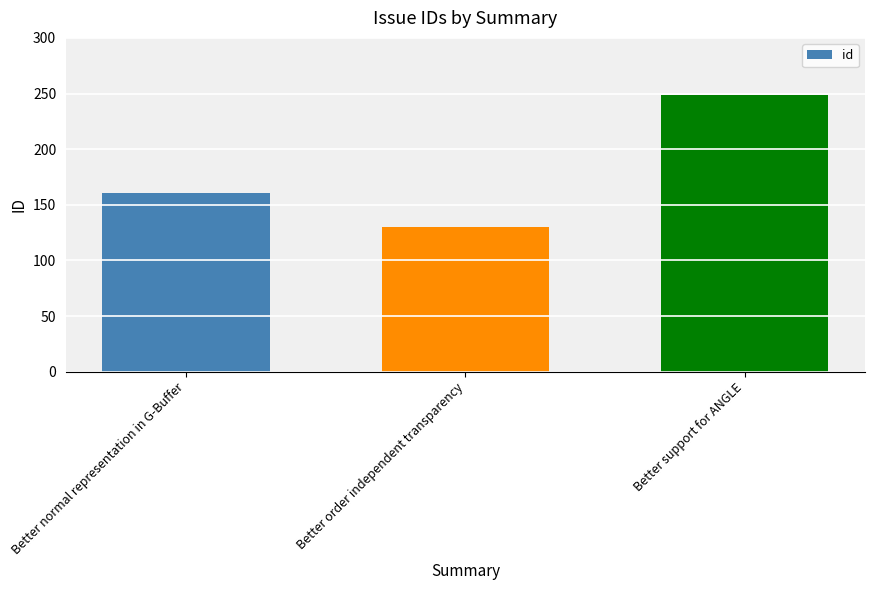

How many categories are shown in the chart?

3